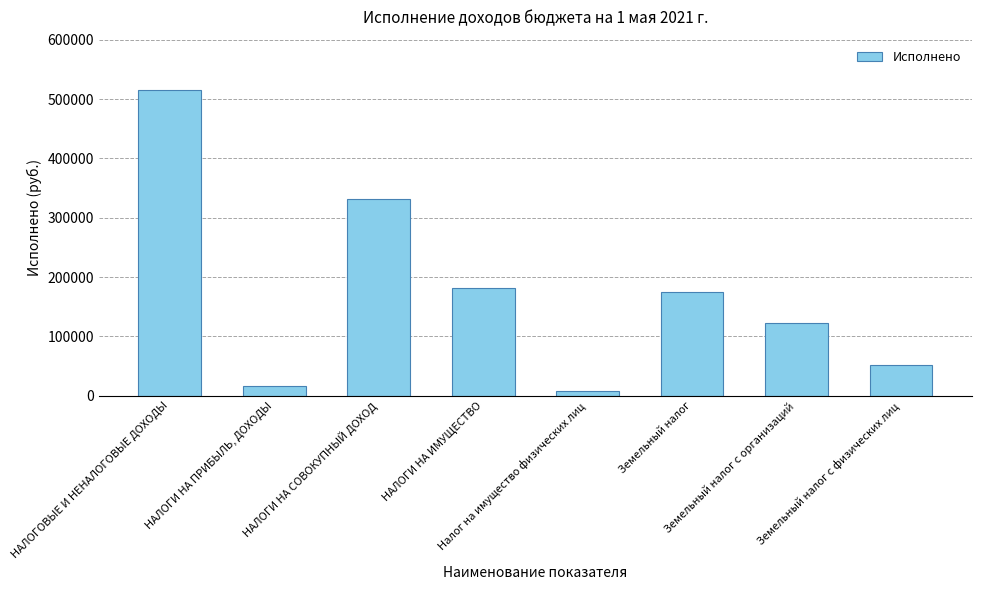

What is the change in value from Земельный налог to Земельный налог с физических лиц?

-122154.8